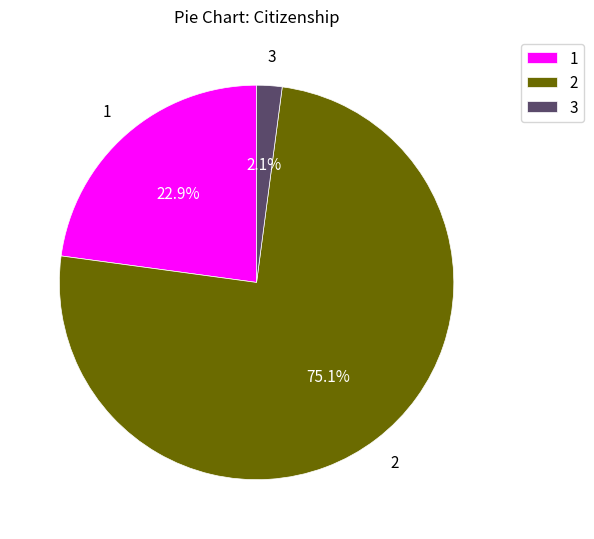

Which slice is the largest?

2